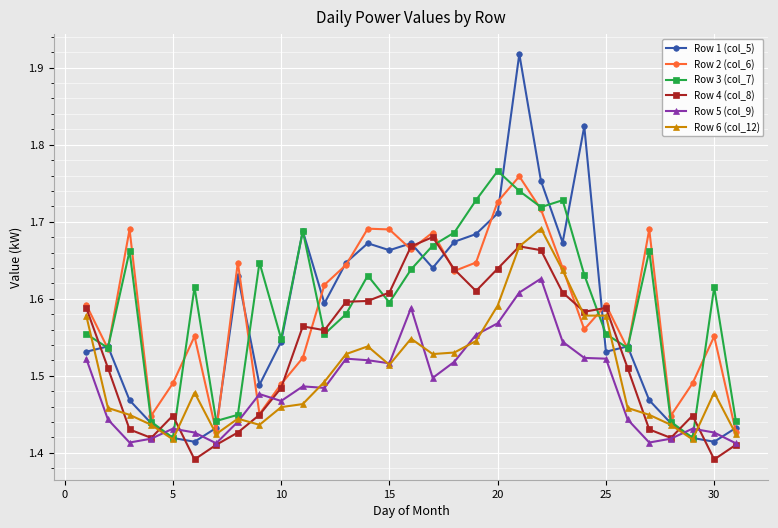

Which series has the widest spread of values?

Row 1 (col_5)